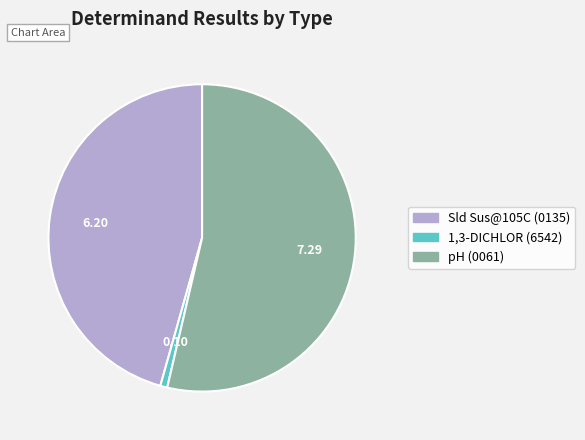

Combined, do pH (0061) and Sld Sus@105C (0135) account for over 50%?

Yes